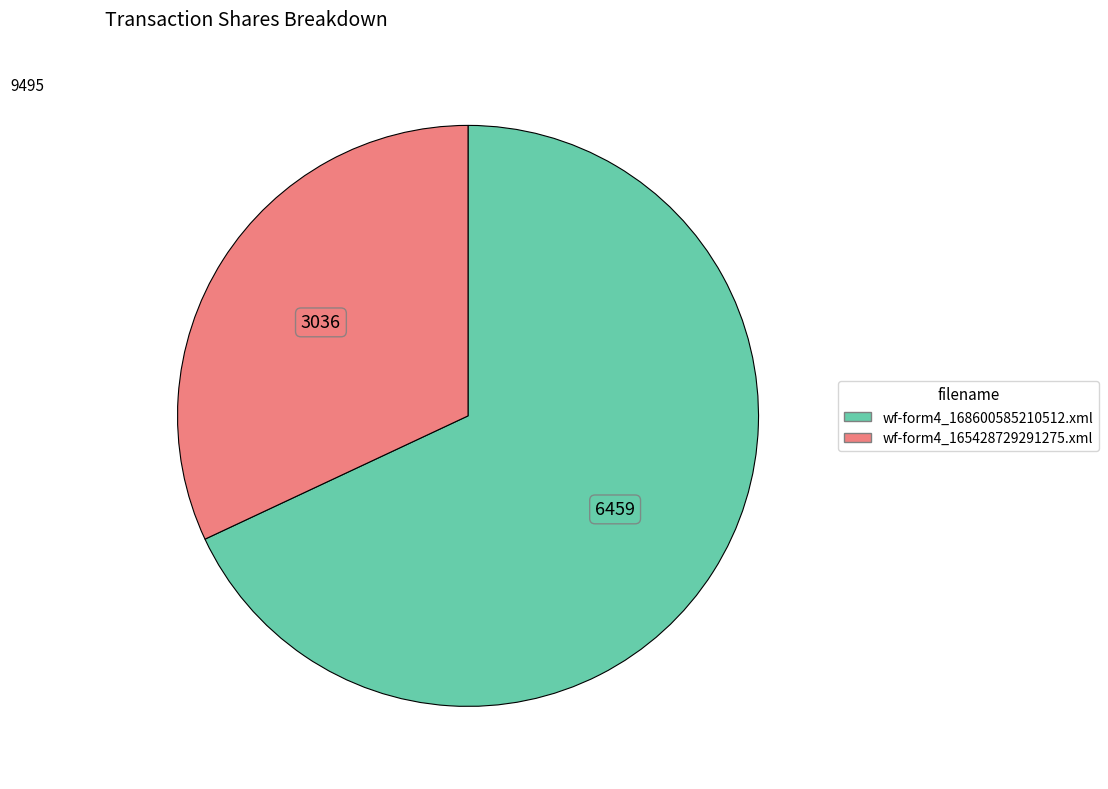

Which slice is the largest?

wf-form4_168600585210512.xml